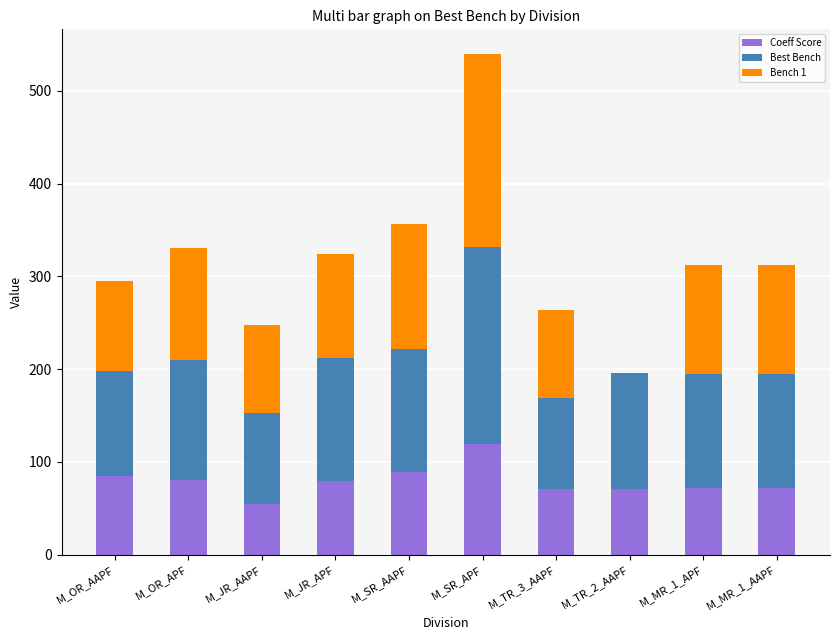

At which label does Coeff Score reach its peak?

M_SR_APF